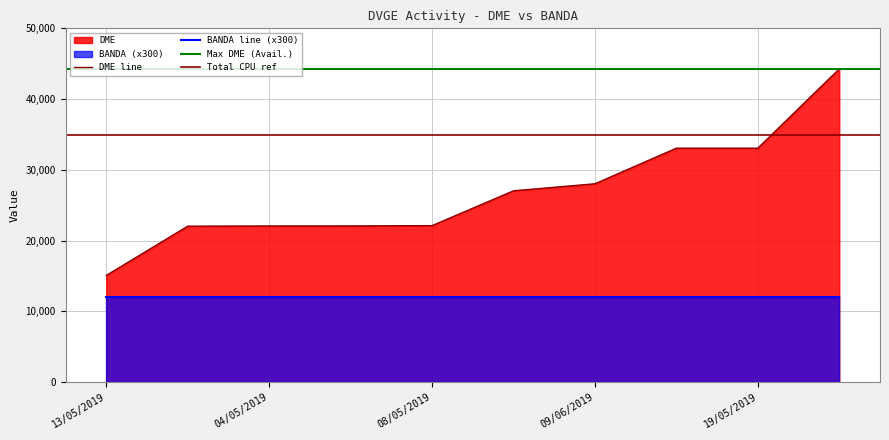

What is the difference between the maximum and minimum values?

29177